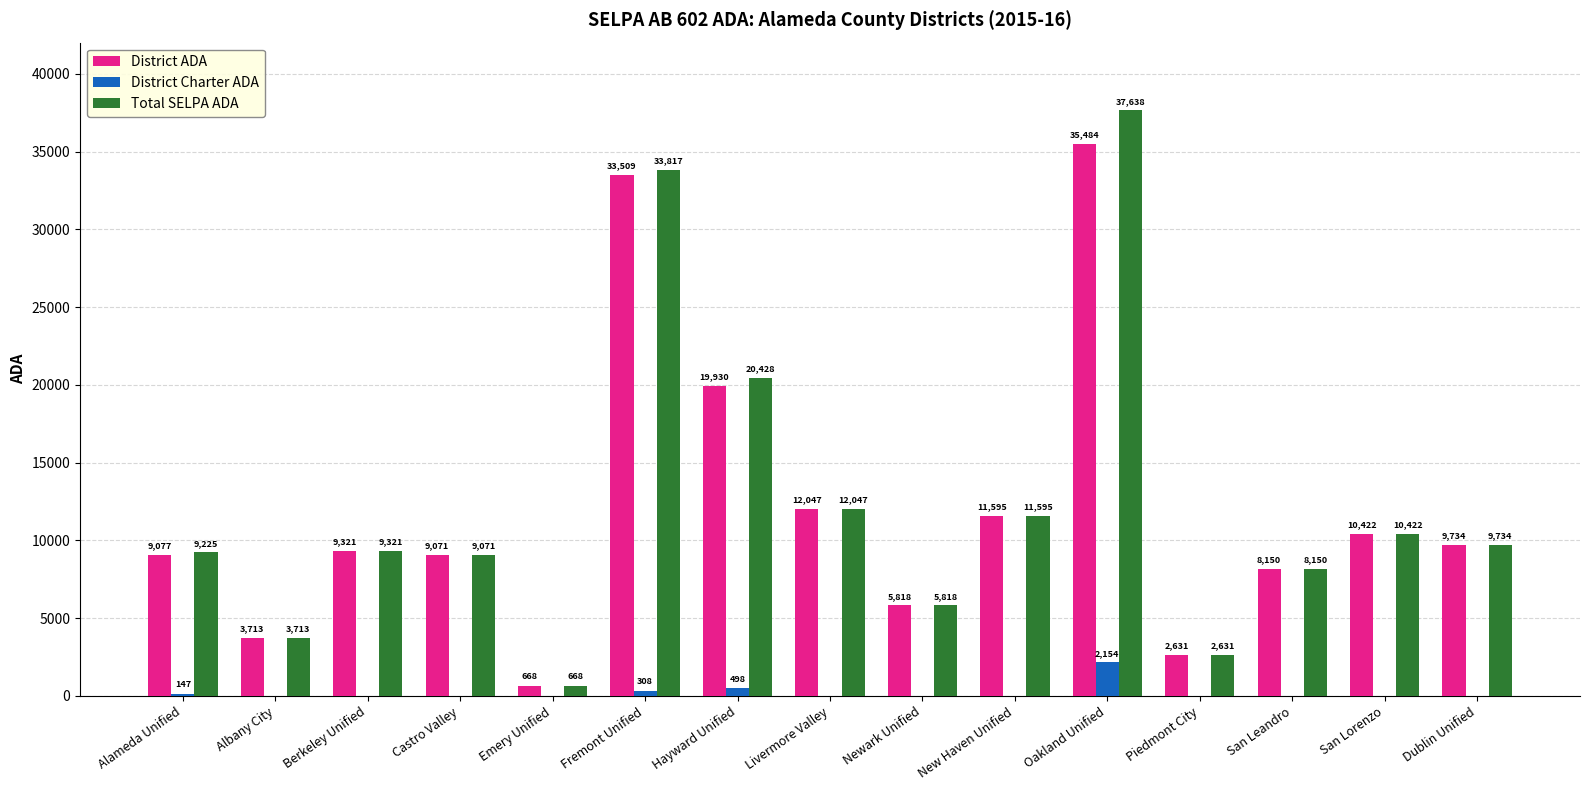

Where is District Charter ADA nearest to the value 1077?

Hayward Unified